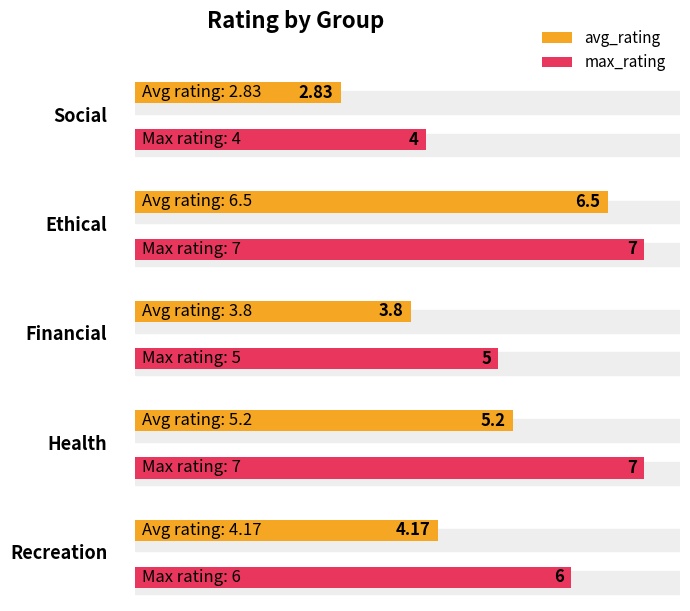

What are all the series names shown in the legend?

avg_rating, max_rating